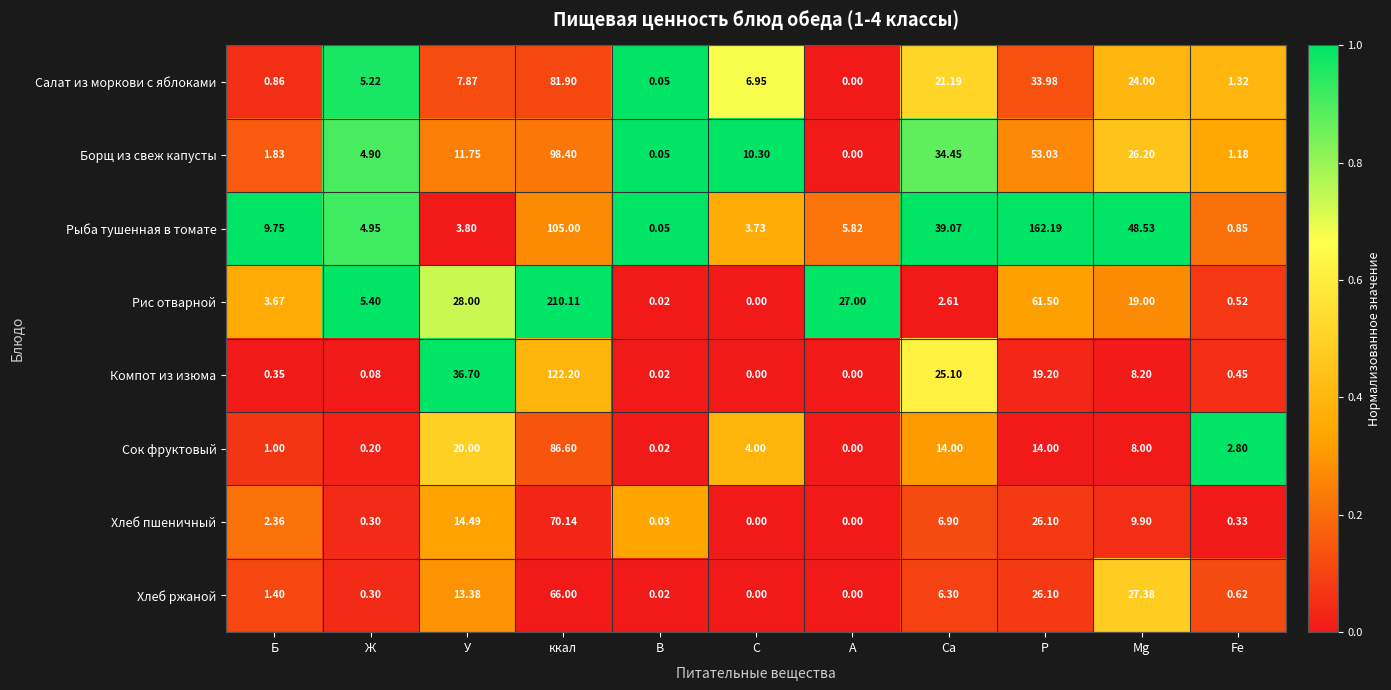

What is the maximum value shown in the chart?

210.1